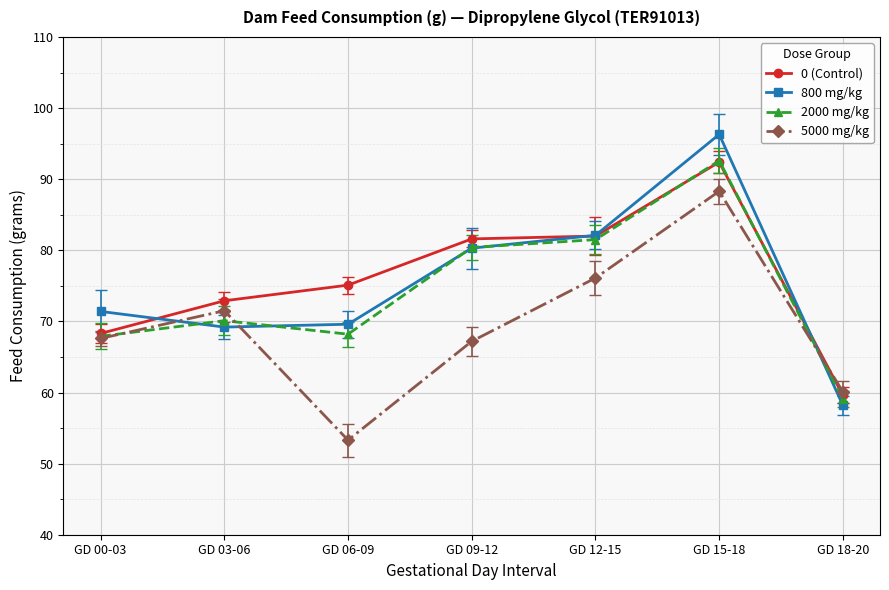

At how many categories does at least one series exceed 70?

6